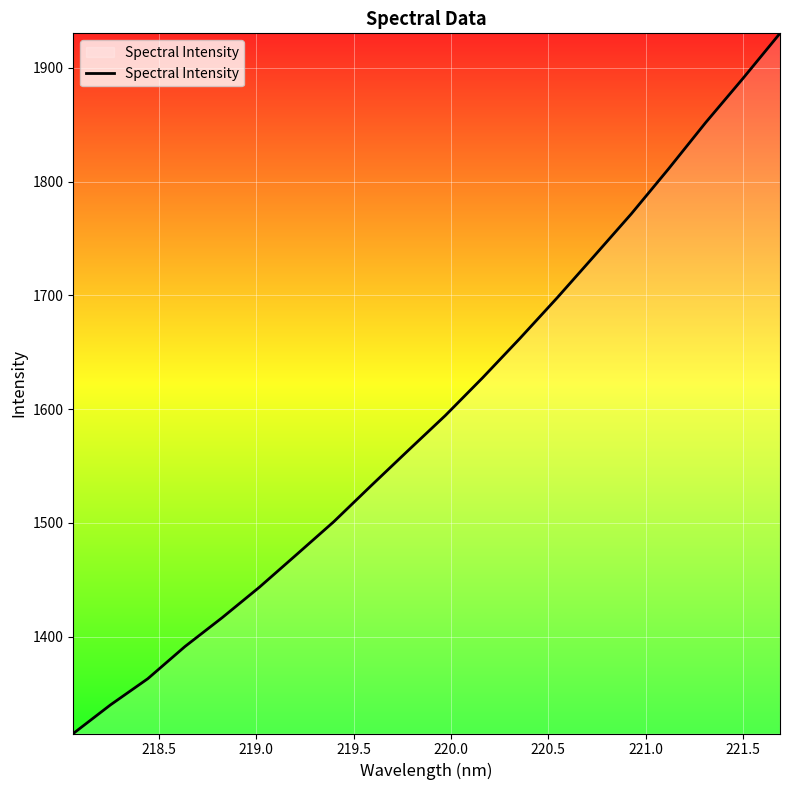

What is the minimum value shown in the chart?

1314.8